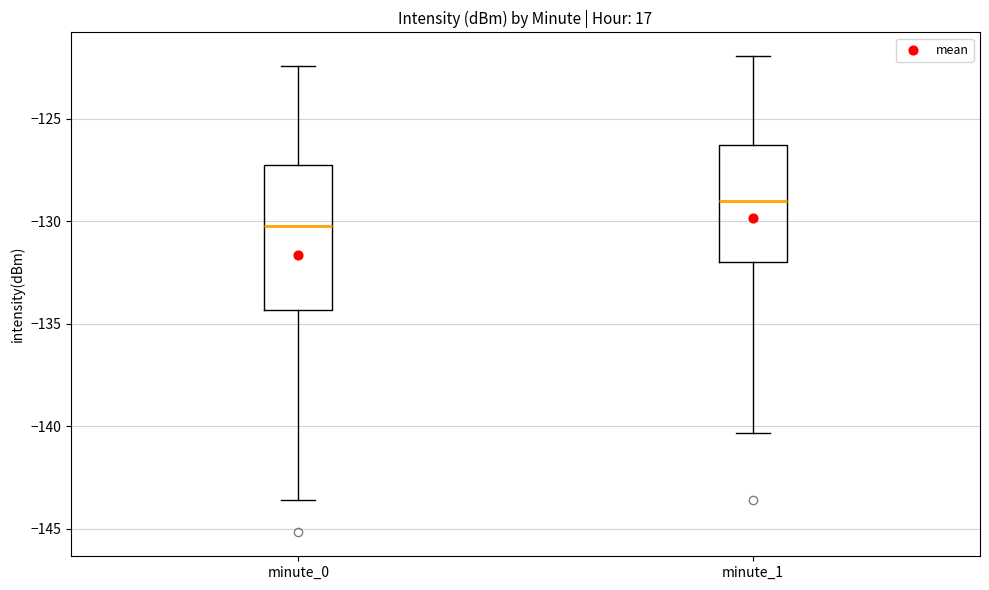

Reading left to right, read every box against the y-axis: the position of its median line, the range the box covers, and the ends of its whiskers. The values are not printed on the chart, so give them approximately, as read against the axis.

minute_0: median -130.5, box -134.5 to -127.5, whiskers -143.5 to -122.5
minute_1: median -129.0, box -132.0 to -126.5, whiskers -140.5 to -122.0